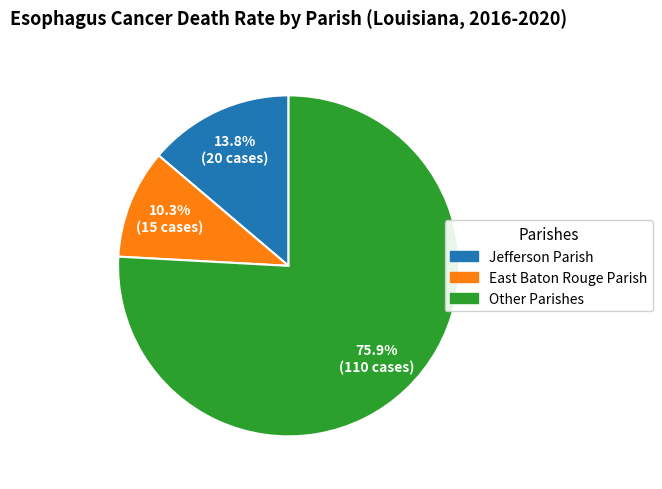

Between Jefferson Parish and Other Parishes, which is larger?

Other Parishes